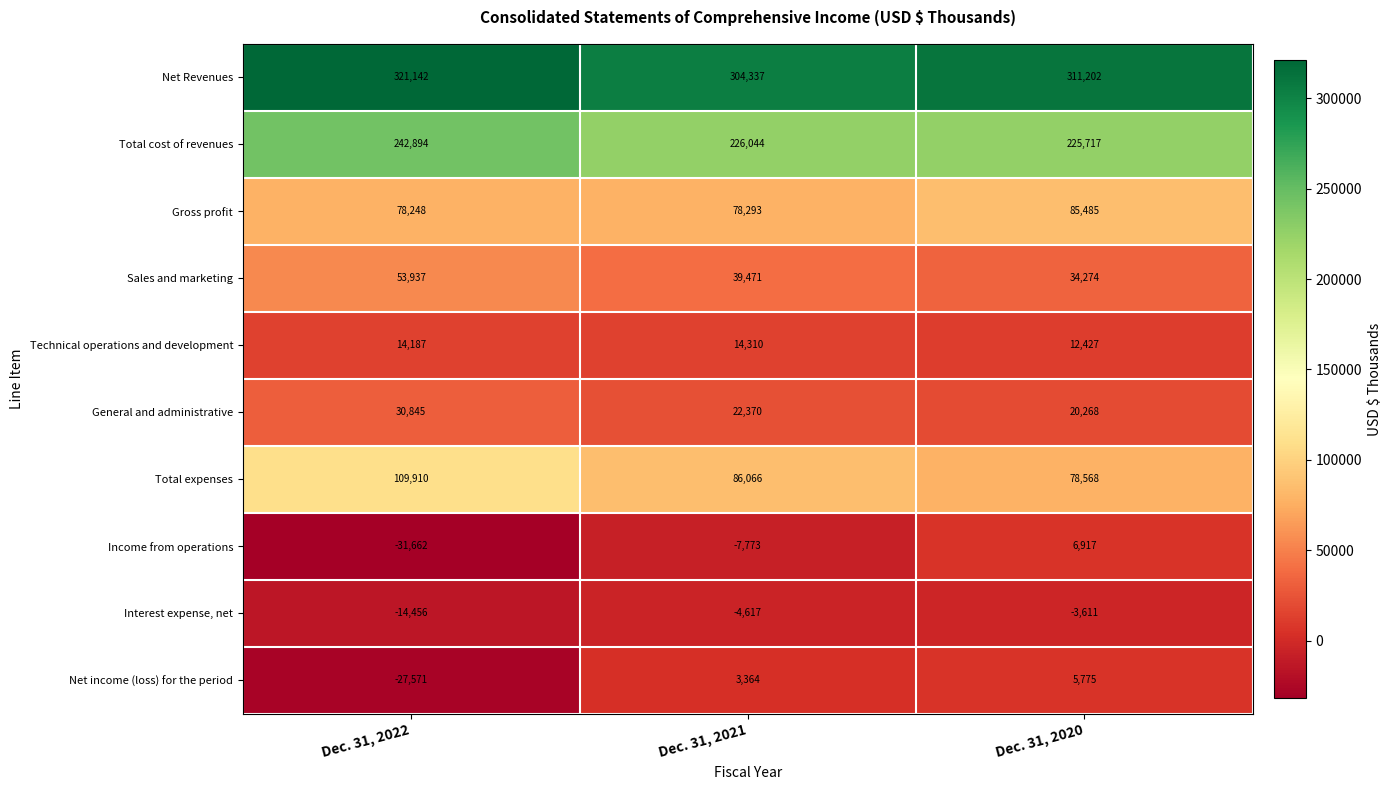

Is it true that Net income (loss) for the period equals -38846 at Dec. 31, 2022?

False